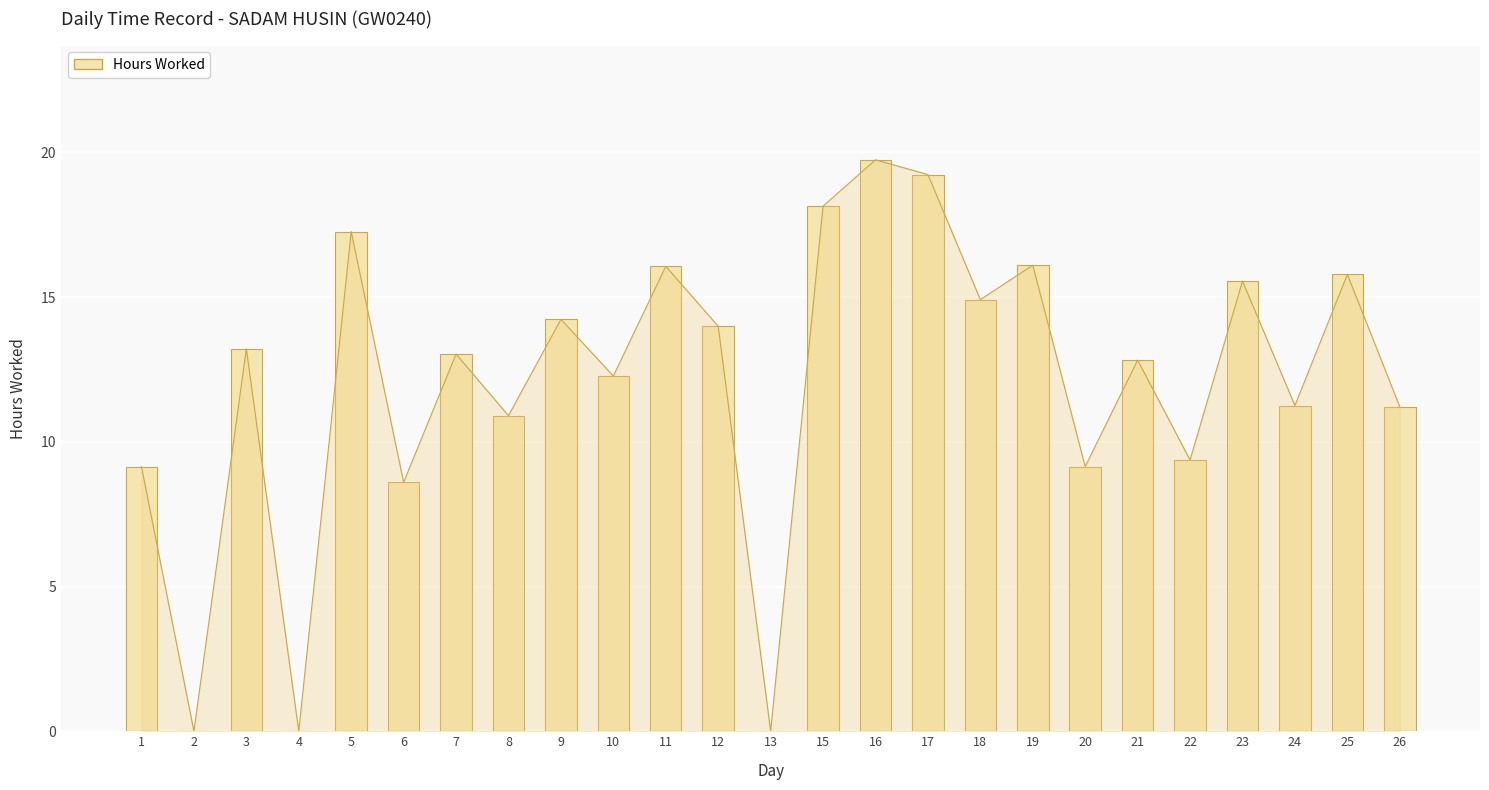

True or false: the data shows 9.4 at 22.

True